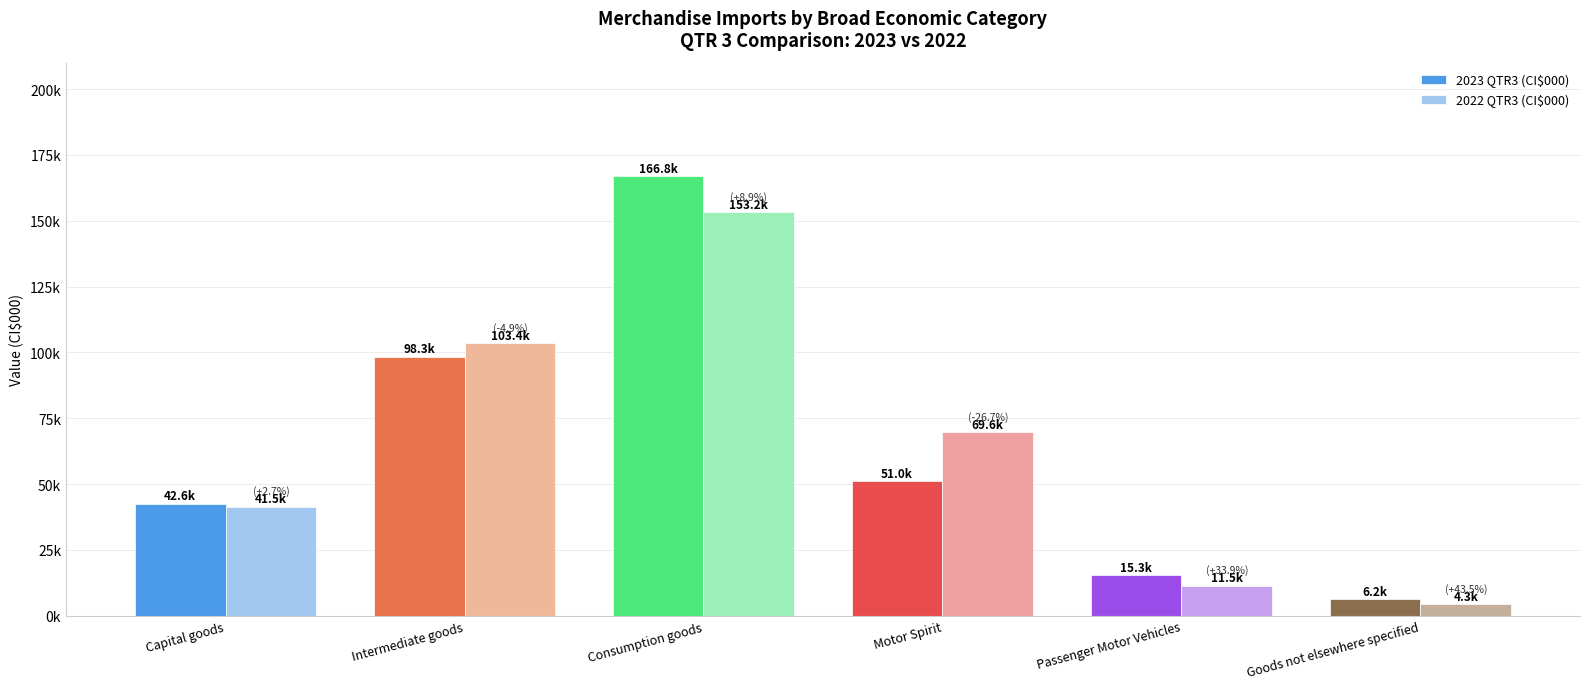

Are the bars grouped side by side (vs. stacked)?

Yes